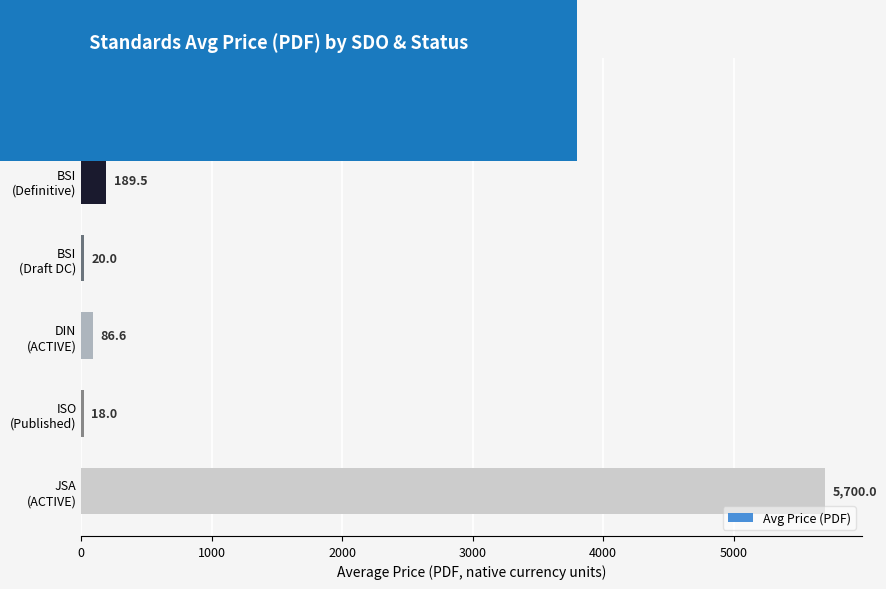

Reading top to bottom, transcribe all the data shown in this chart.

78.8	189.5	20.0	86.6	18.0	5700.0